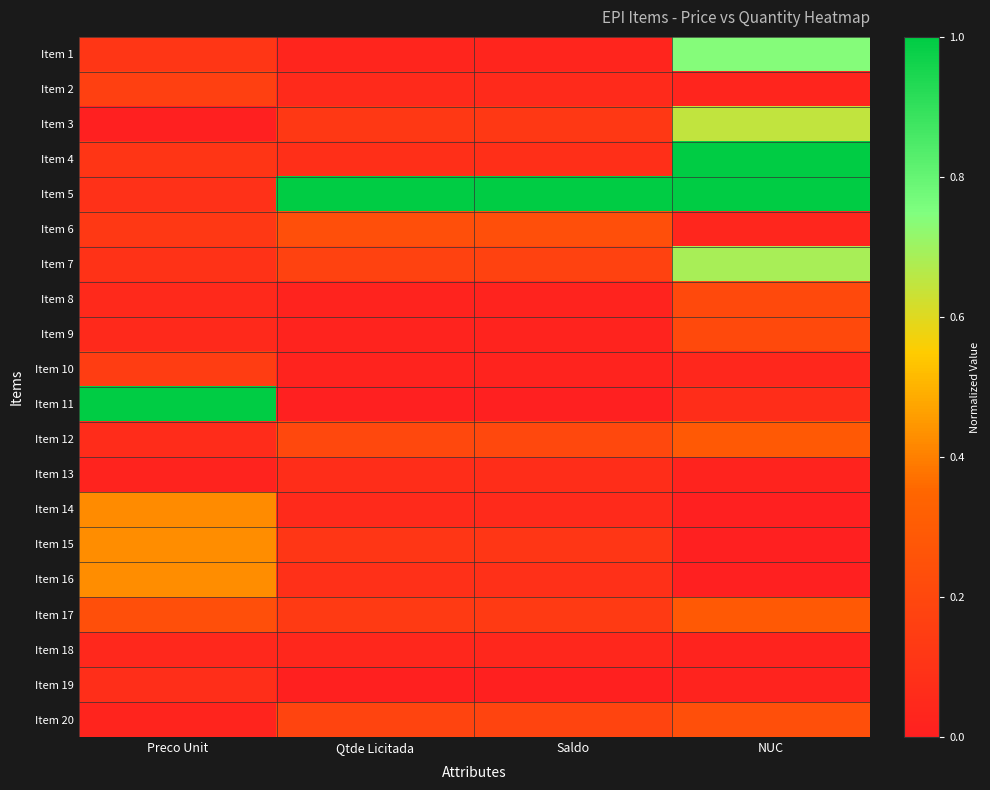

Which series has the widest spread of values?

Item 11